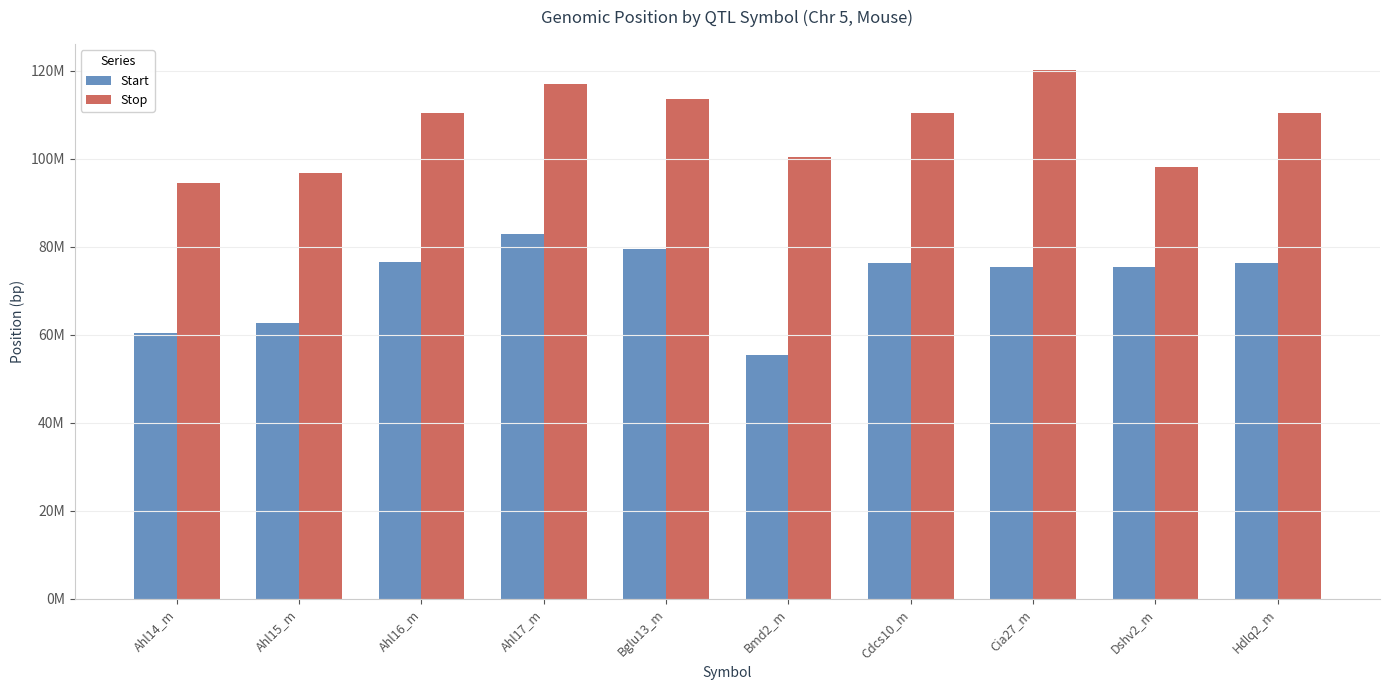

What are all the series names shown in the legend?

Start, Stop